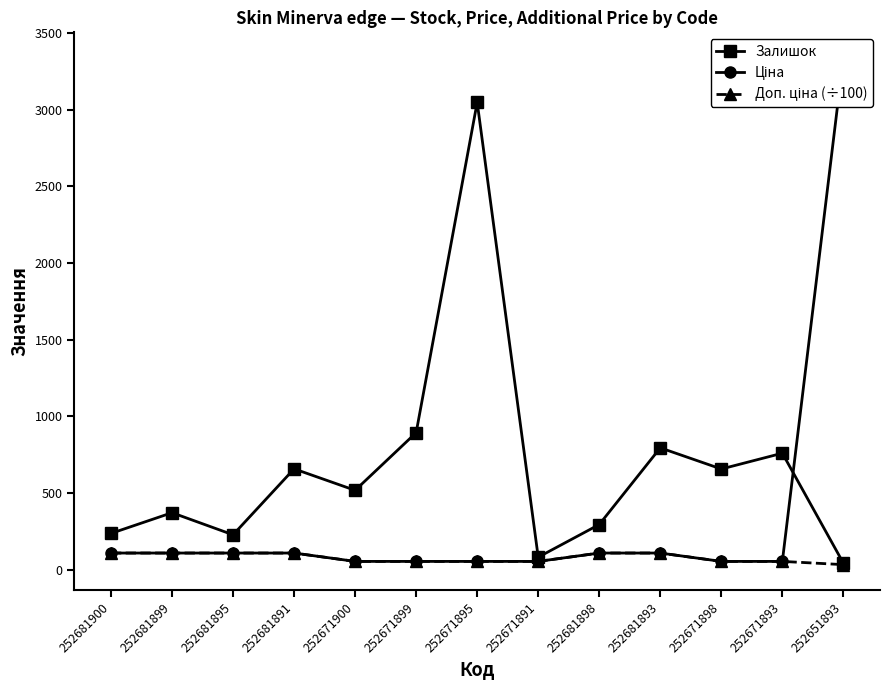

What is the difference between the Ціна values at 252681895 and 252671900?

54.5